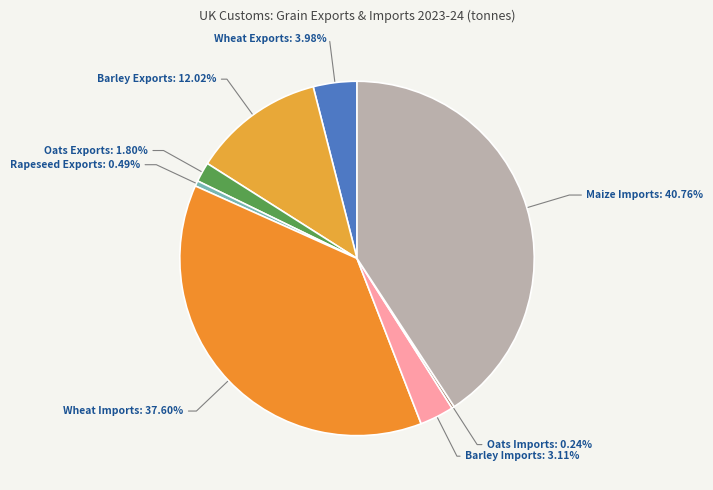

What percentage is NOT represented by Barley Imports?

96.9%